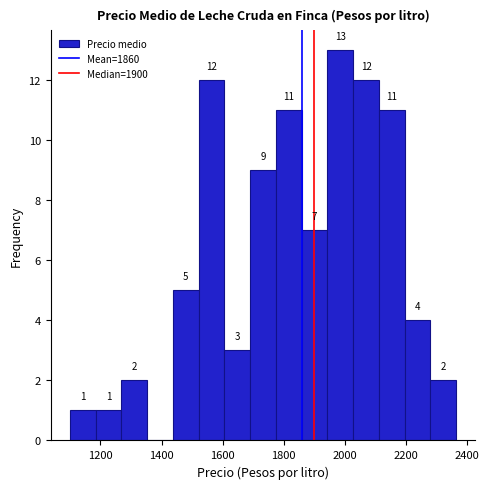

Which range on the x-axis has the tallest bar?

1940 to 2020